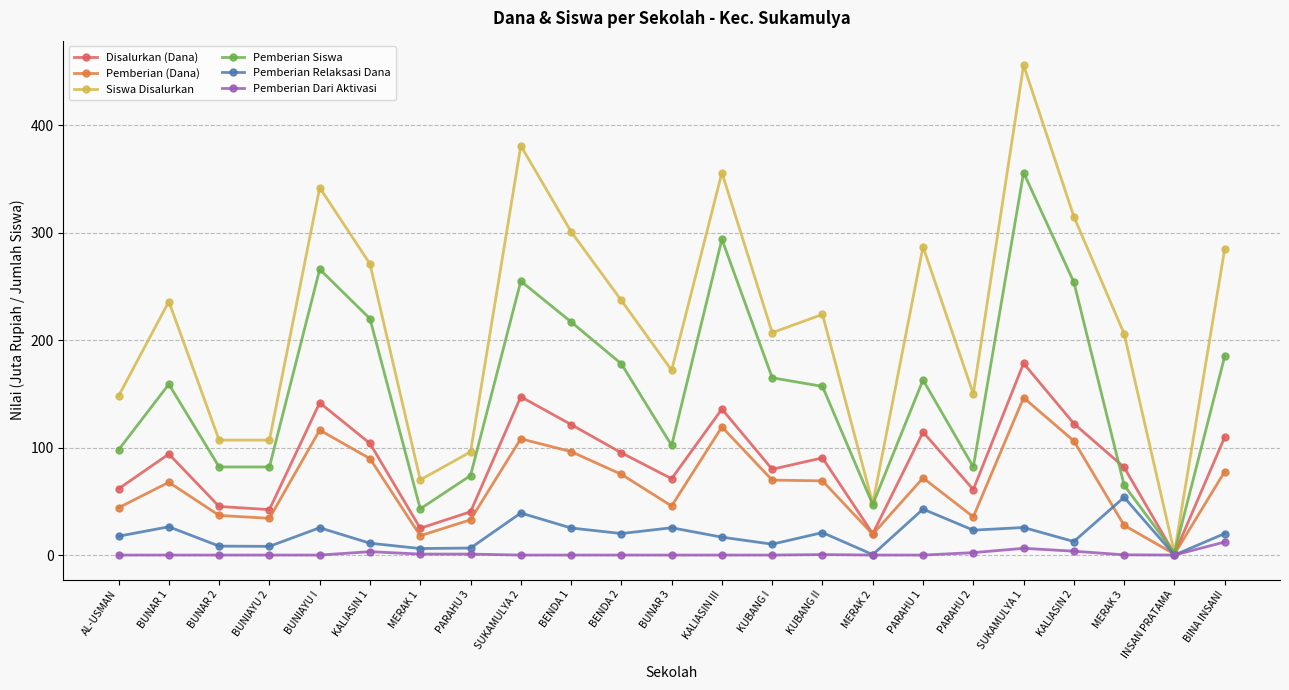

Which series has the largest total across all categories?

Siswa Disalurkan